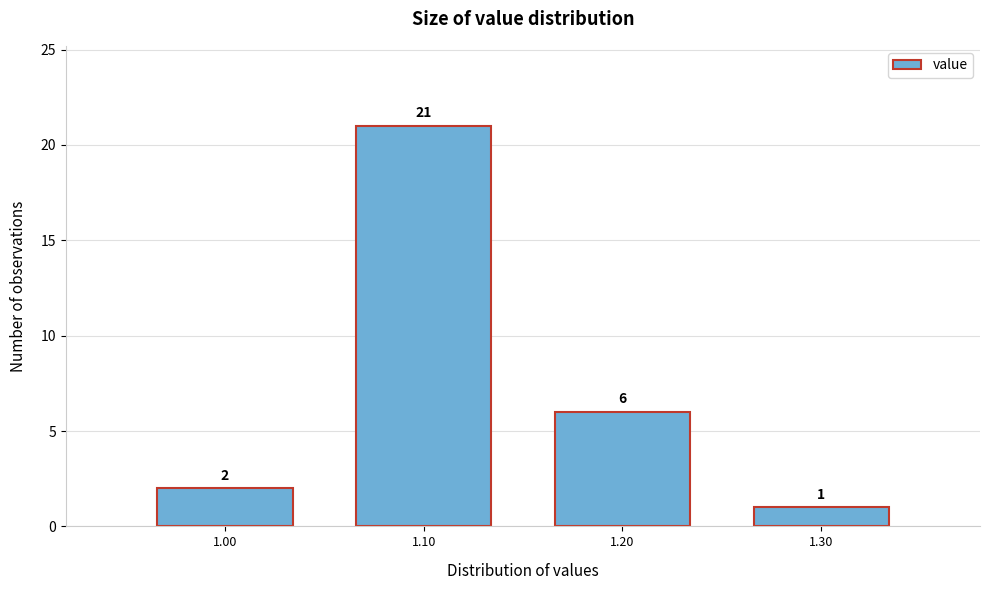

Over which range of the x-axis is the bar tallest?

1.05 to 1.15